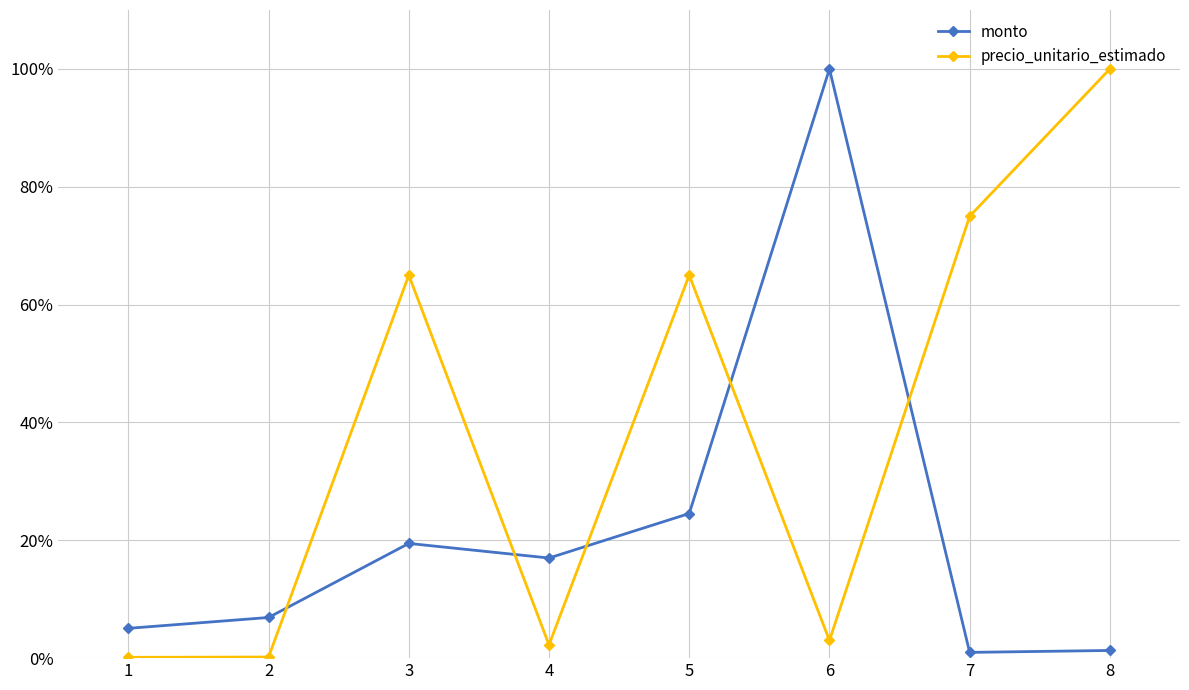

Between which two adjacent categories do precio_unitario_estimado and monto first intersect?

2 and 3